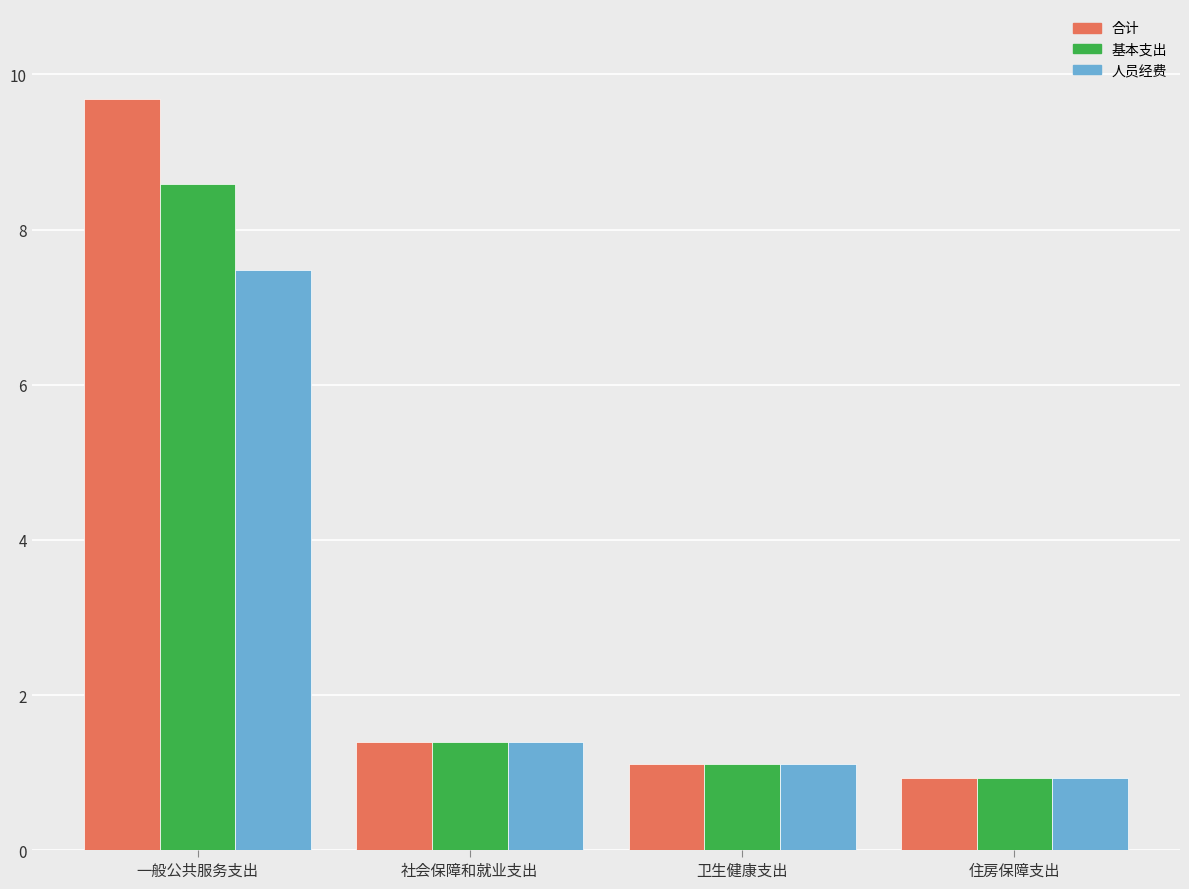

The value of 合计 at 社会保障和就业支出 is 0.6. True or false?

False